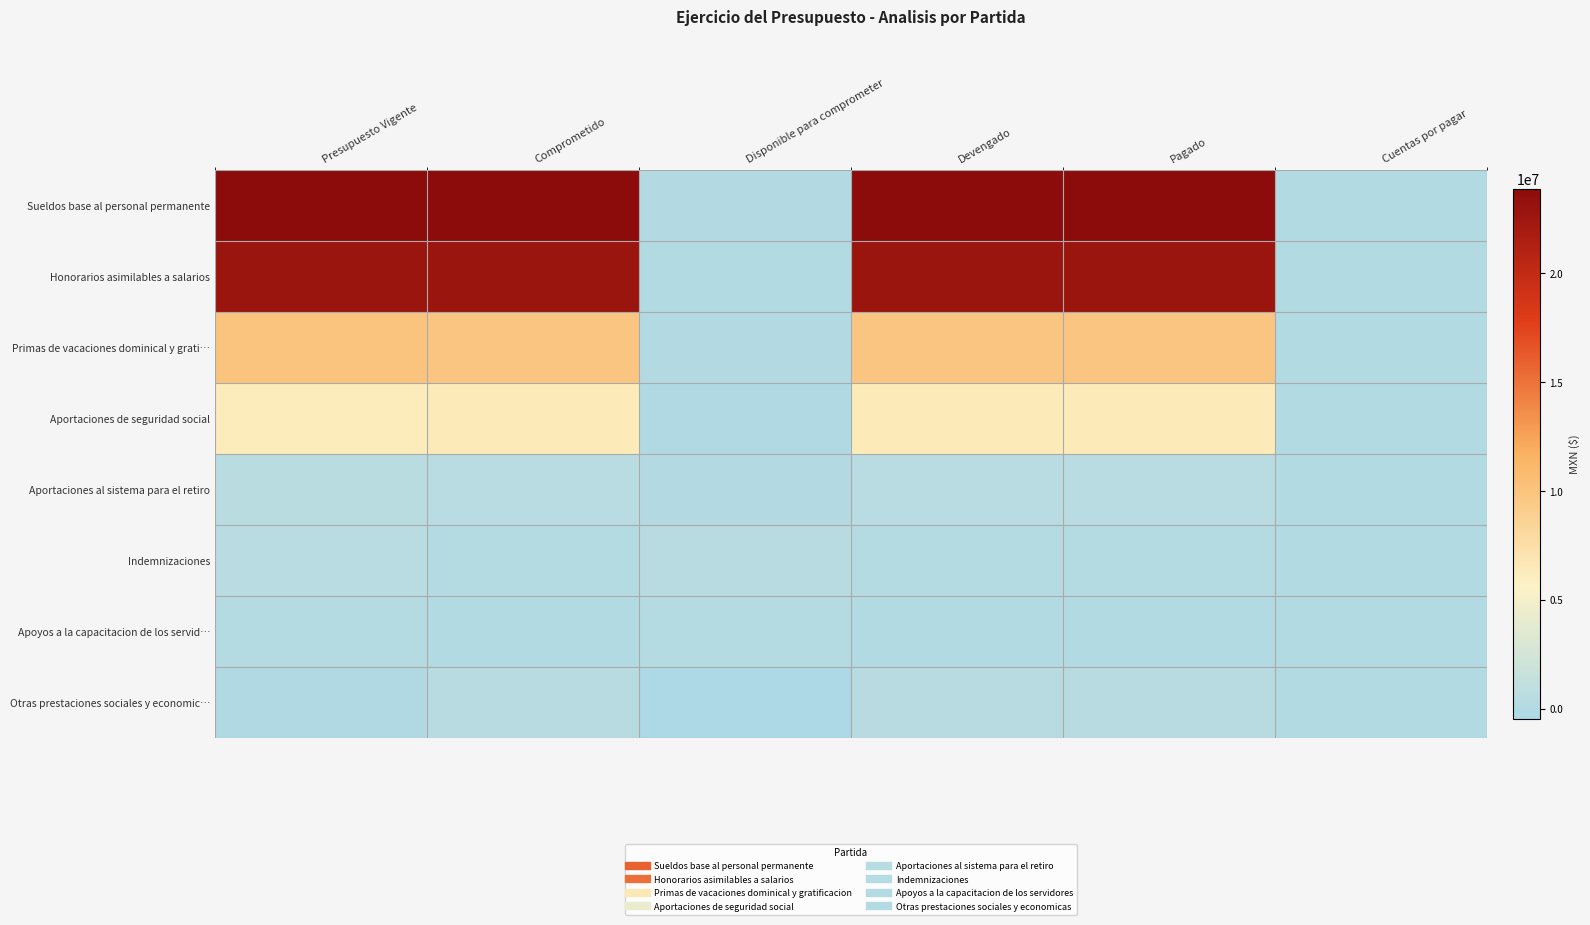

Rank the series by their maximum value, from lowest to highest.

Apoyos a la capacitacion de los servid…, Otras prestaciones sociales y economic…, Indemnizaciones, Aportaciones al sistema para el retiro, Aportaciones de seguridad social, Primas de vacaciones dominical y grati…, Honorarios asimilables a salarios, Sueldos base al personal permanente